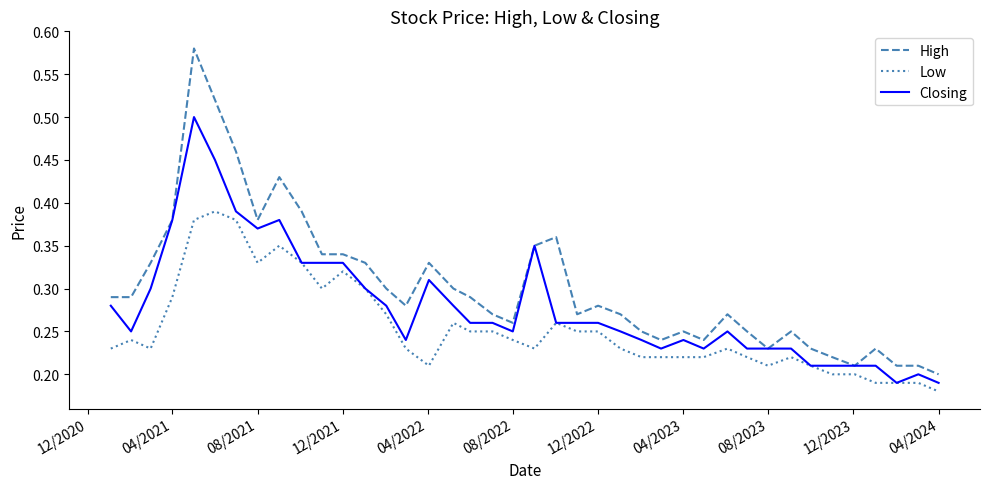

Which series has the largest range (max minus min)?

High